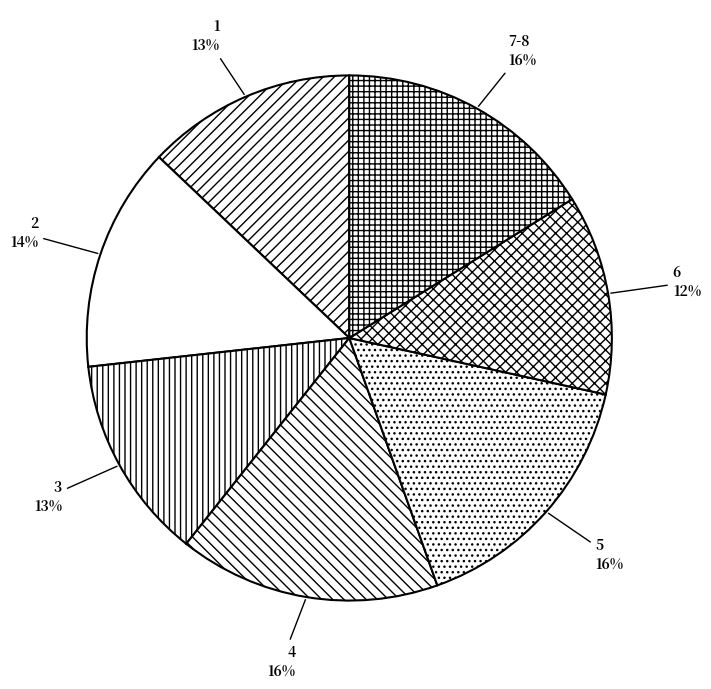

Count the number of slices in the pie.

7